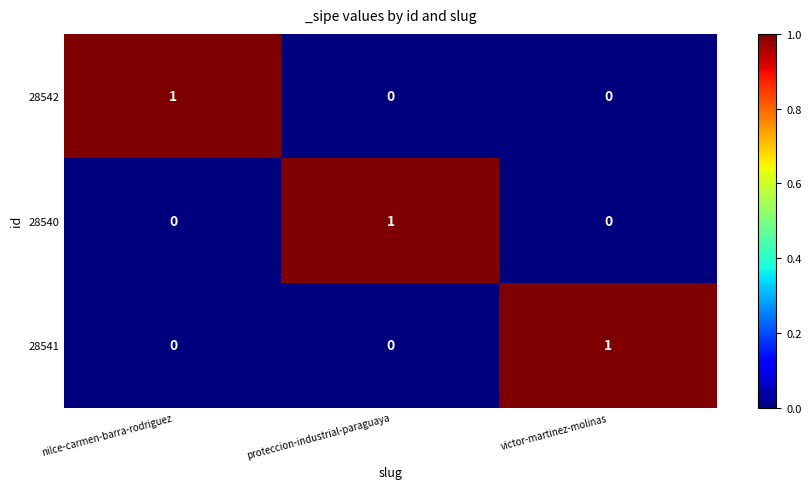

Count the 28541 values in the range 0 to 1.

3